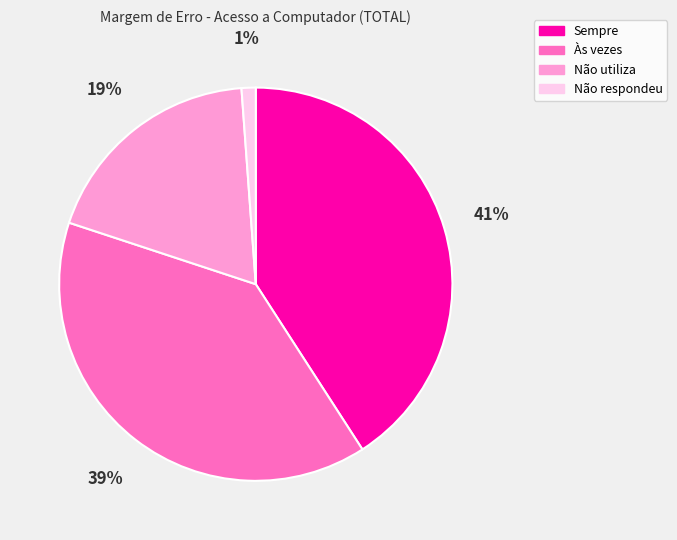

Which slice is the smallest?

Não respondeu